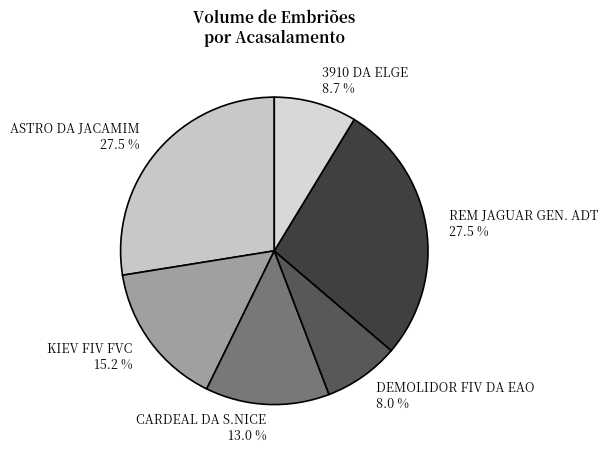

What percentage is NOT represented by CARDEAL DA S.NICE?

87.0%